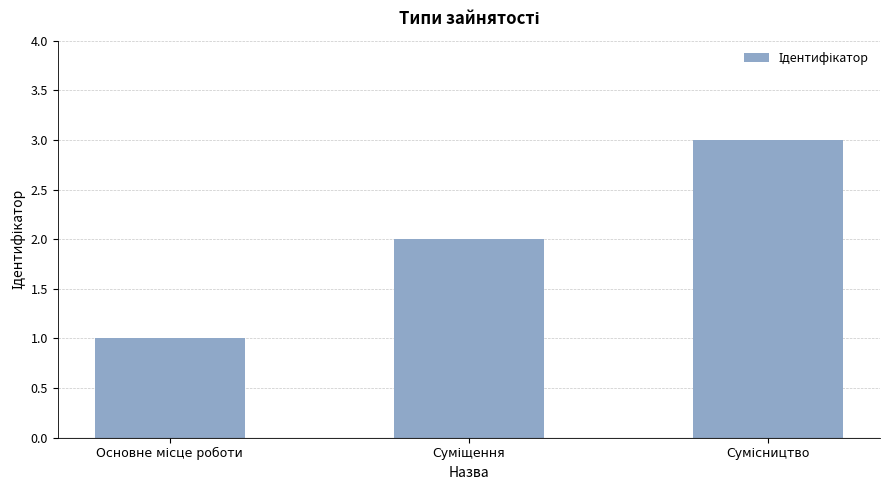

Reading right to left, transcribe all the data shown in this chart.

3	2	1